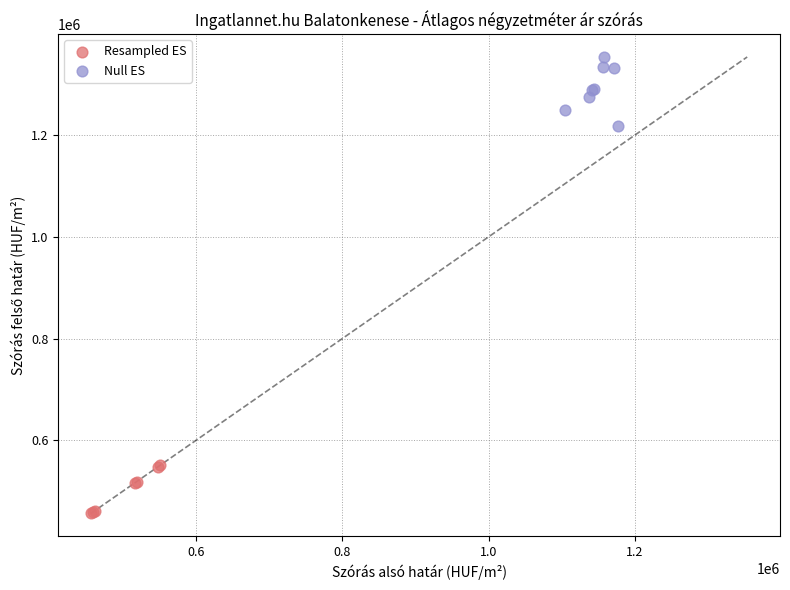

Which series contains the lowest Y value?

Resampled ES